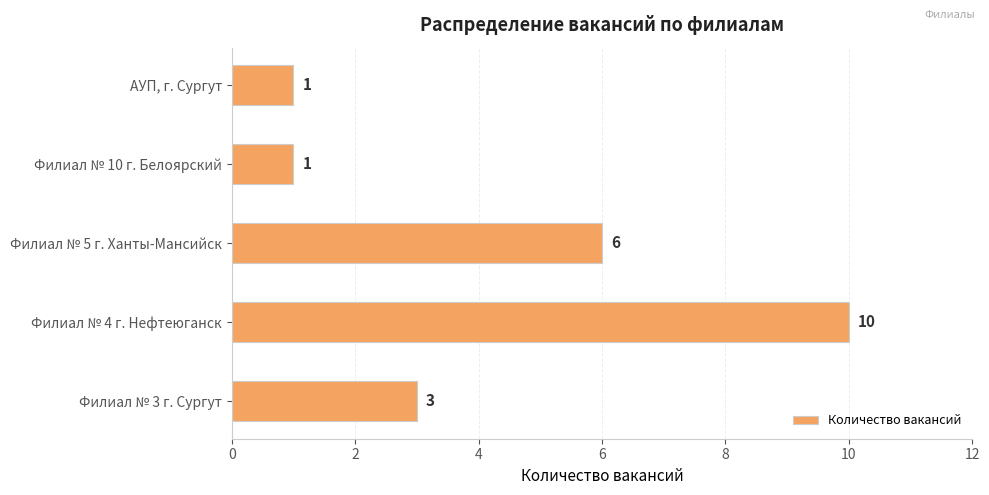

At which category does the chart reach its peak across all series?

Филиал № 4 г. Нефтеюганск